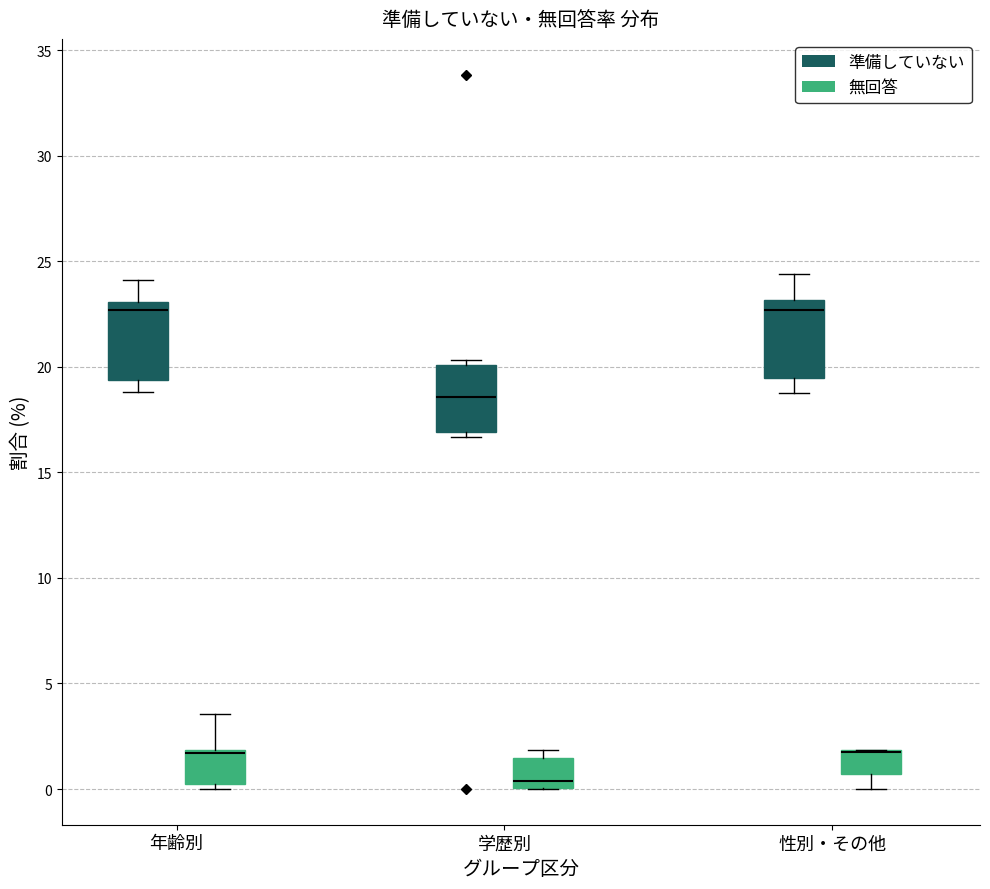

Where is the upper edge of the box for 性別・その他 (無回答) on the y-axis? The values are not printed on the chart, so give them approximately, as read against the axis.

2.0